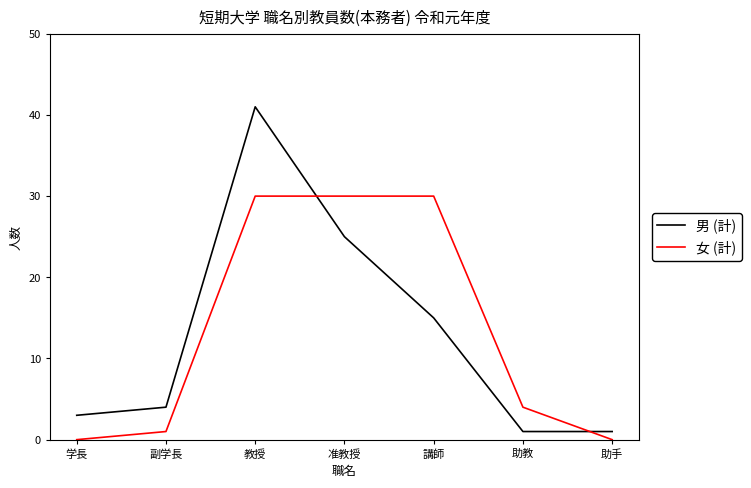

Is it true that 女 (計) equals 0 at 学長?

True